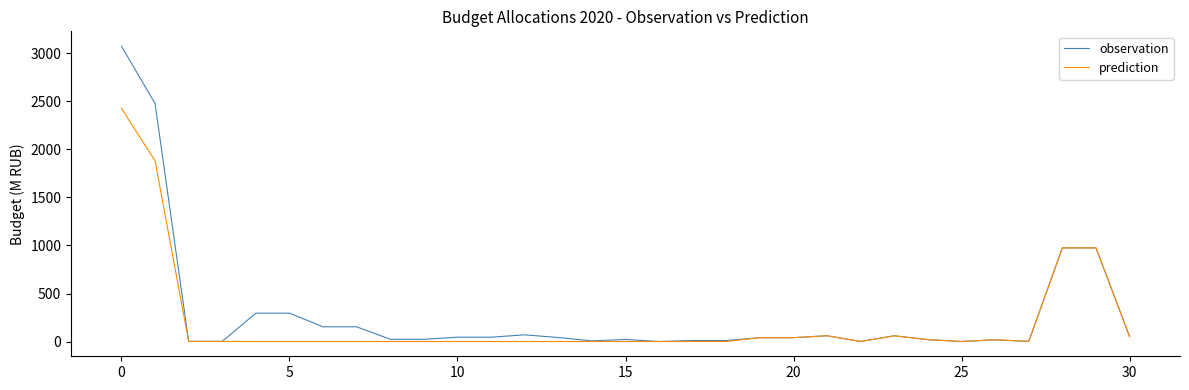

What is the highest value of the prediction series?

2428.1